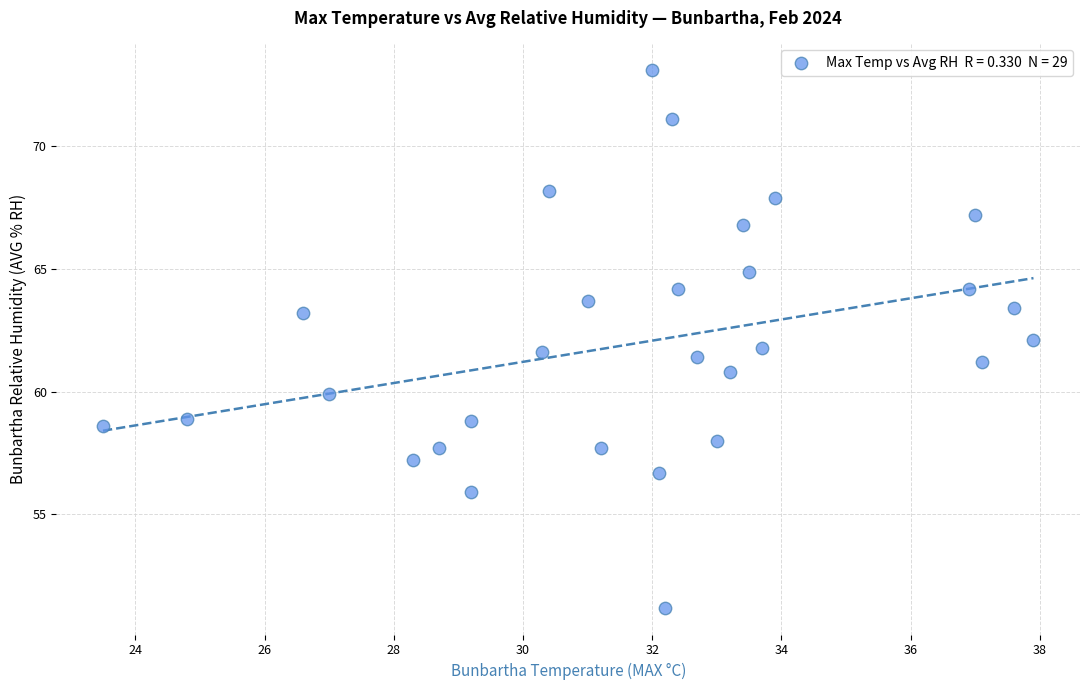

What is the range of X values (max minus min)?

14.4